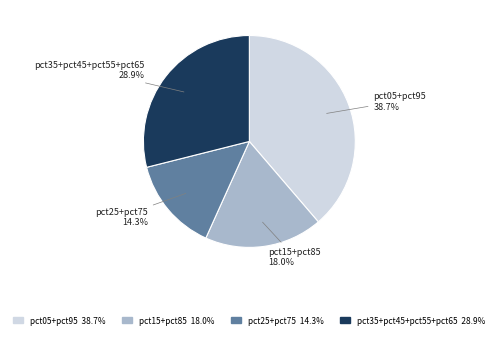

Count the number of slices in the pie.

4